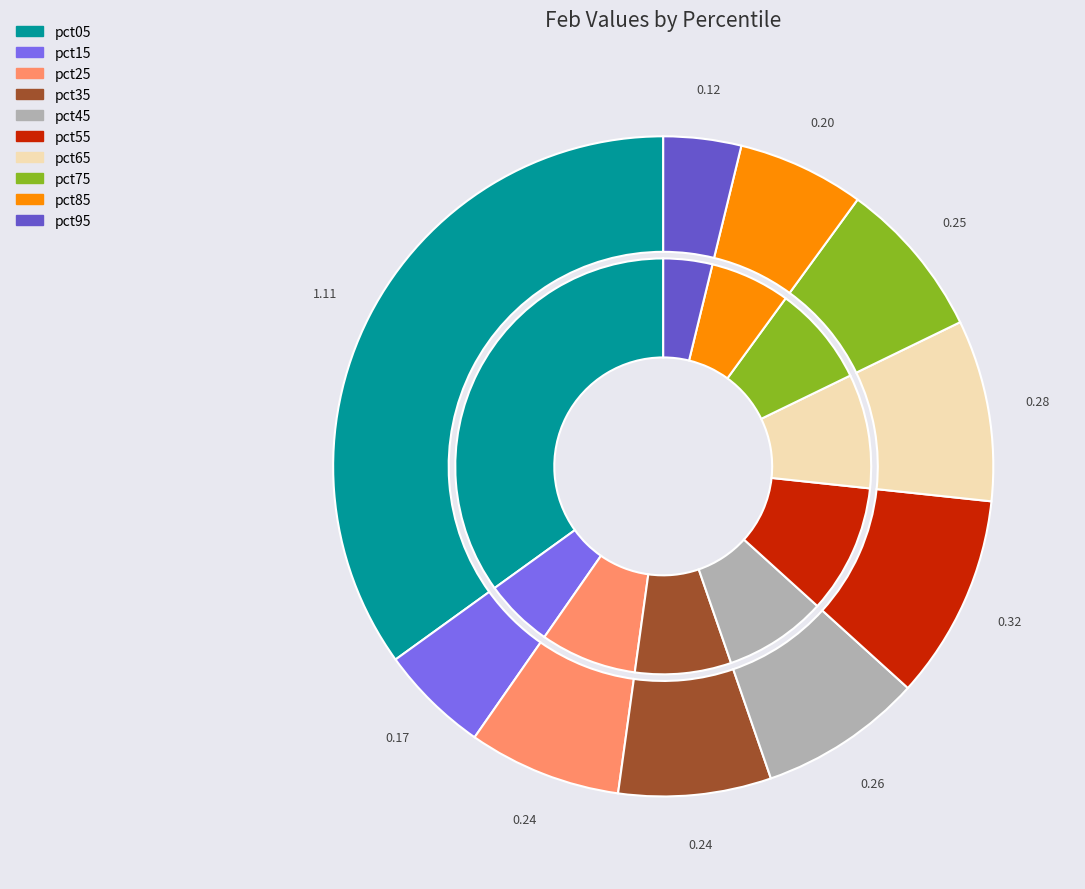

To the nearest percent, what is the difference between the largest and smallest slice percentages?

31%